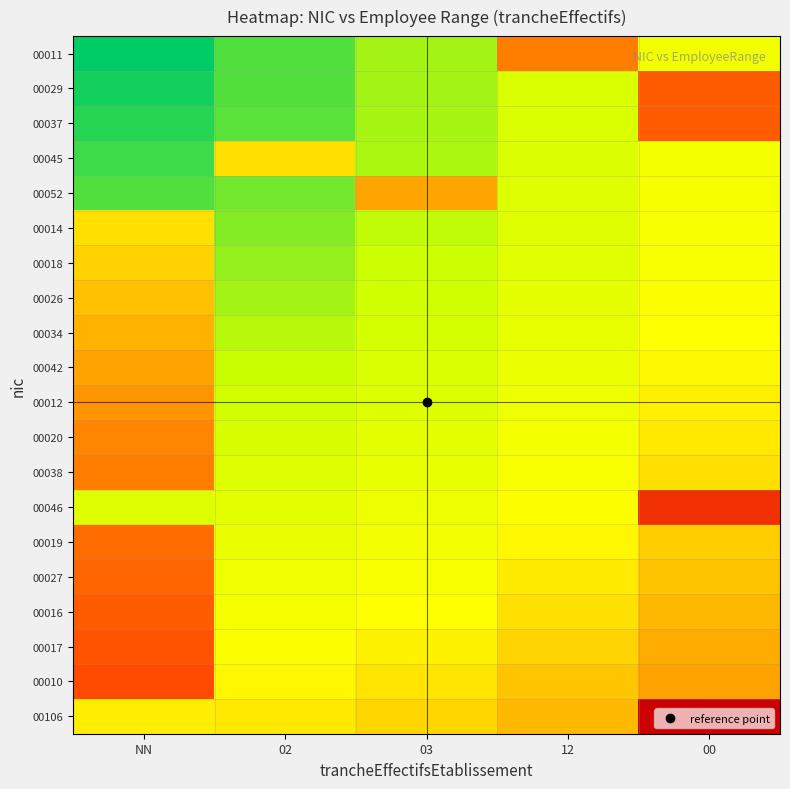

At which category is the sum across all series the highest?

00